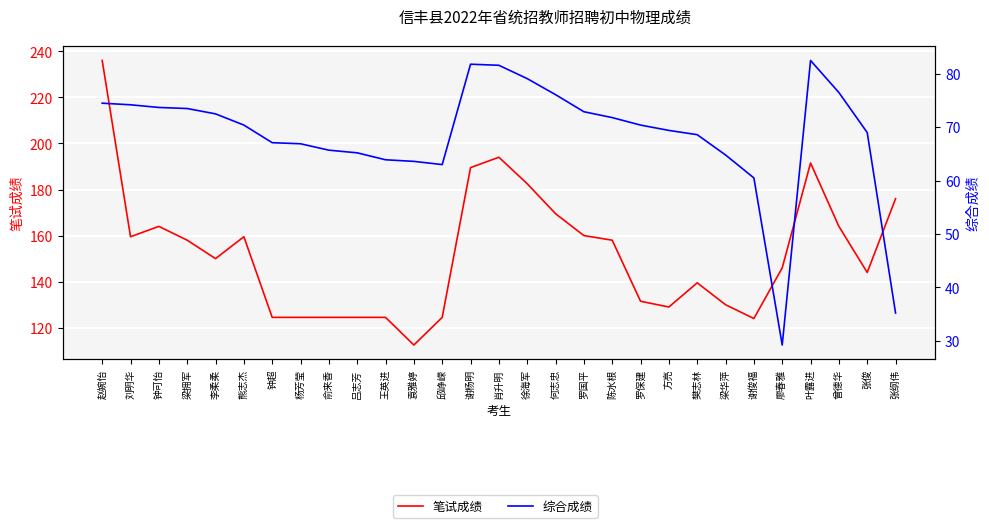

At how many categories does at least one series exceed 116?

28